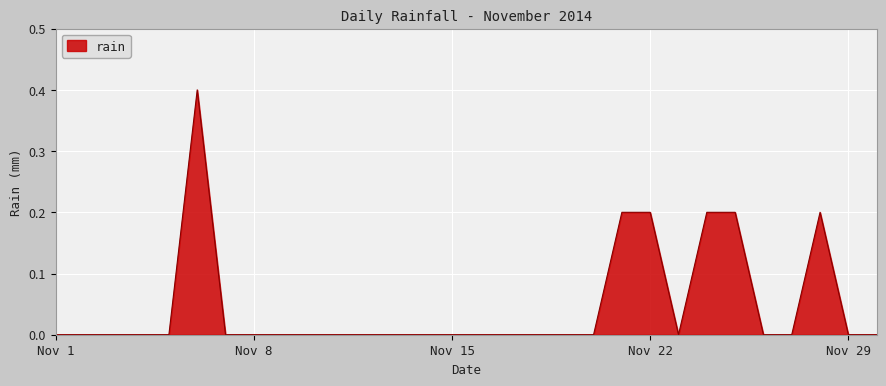

What is the difference between the maximum and minimum values?

0.4